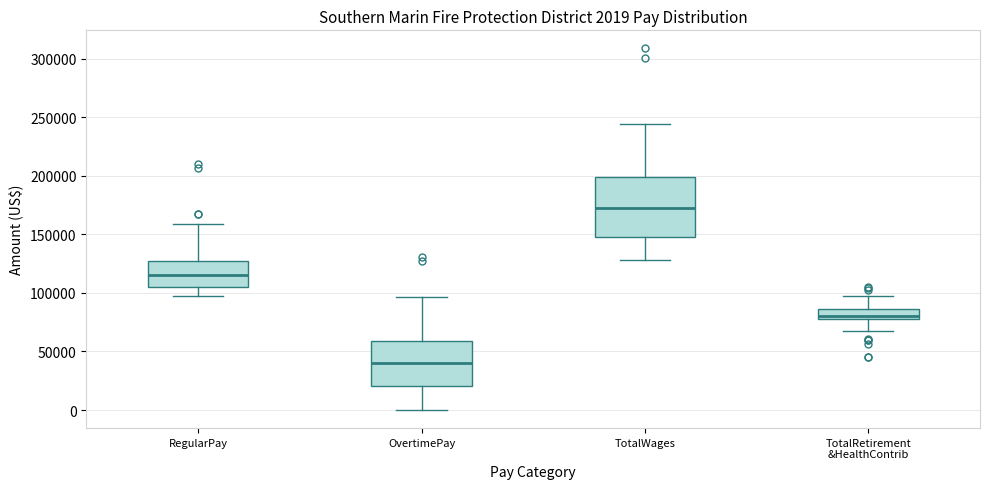

Comparing the boxes themselves (not the whiskers), which one is the tallest?

TotalWages